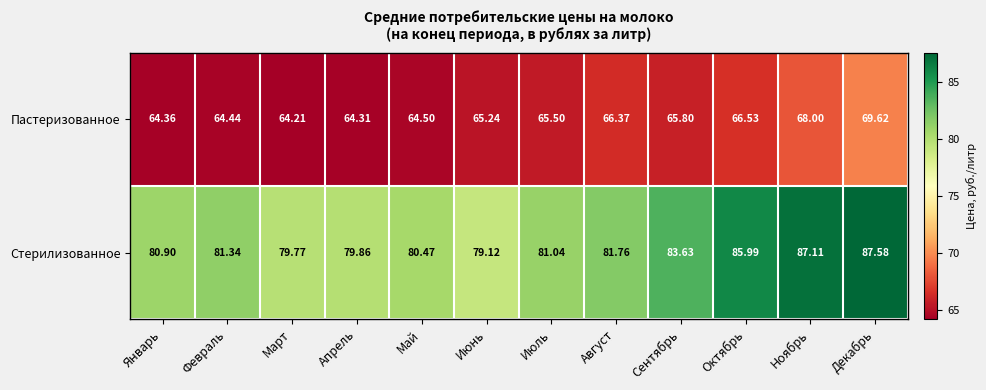

Rank the series at Май from highest to lowest value.

Стерилизованное, Пастеризованное